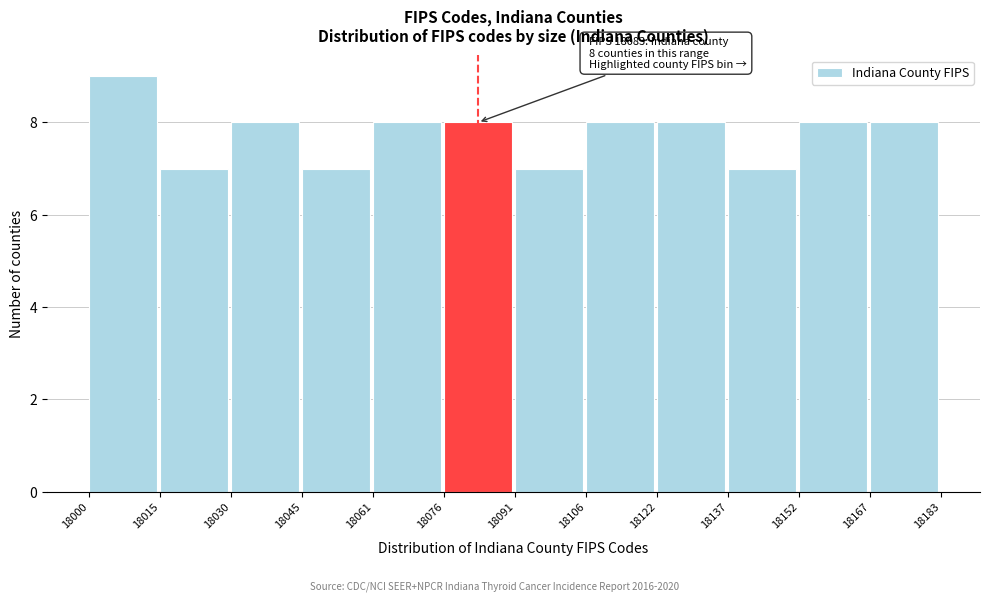

Which range on the x-axis has the tallest bar?

18000 to 18015